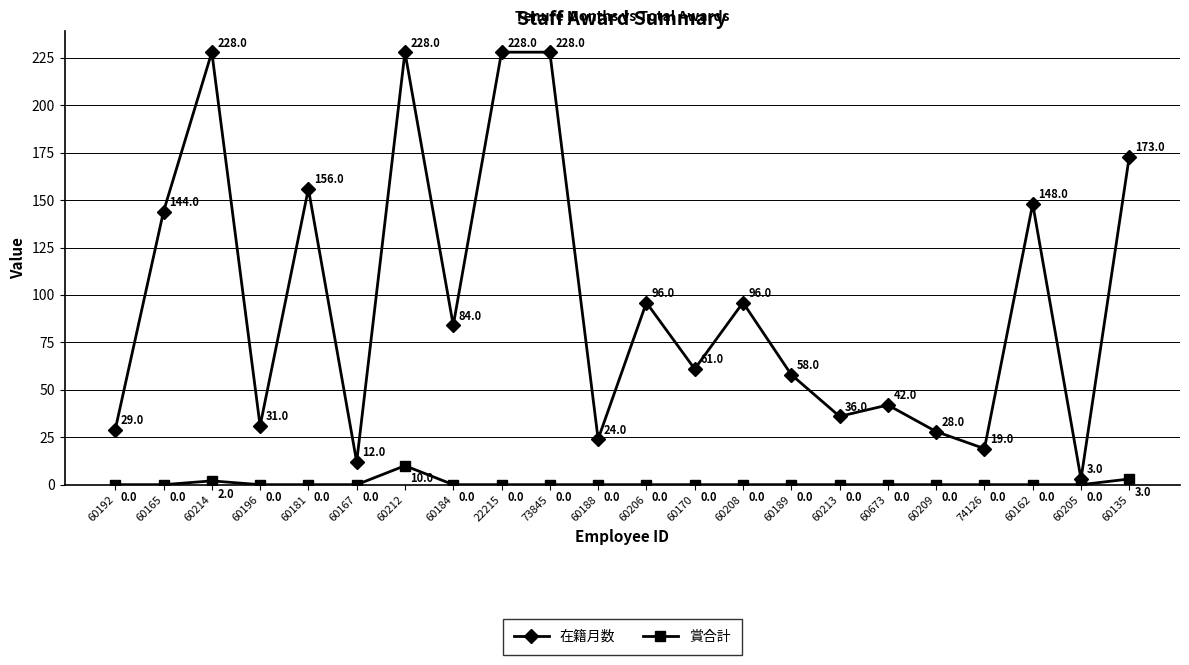

True or false: 賞合計 has a value of 3 at 60135.

True